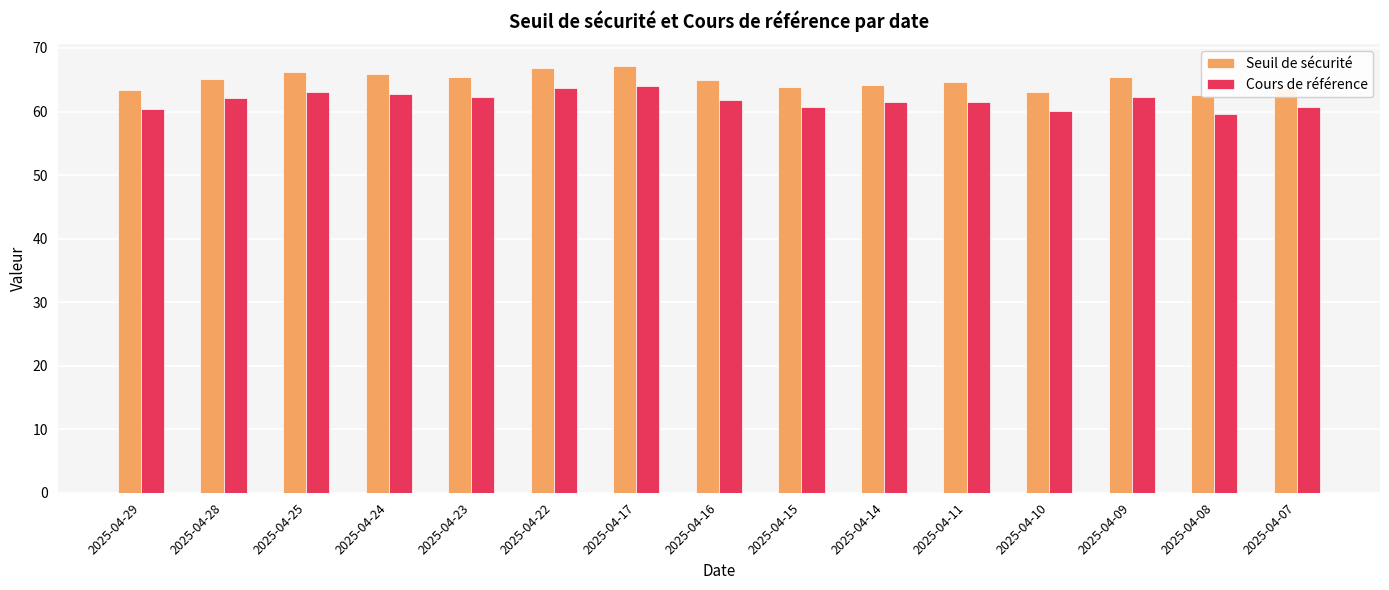

Between 2025-04-15 and 2025-04-24, which is larger?

2025-04-24